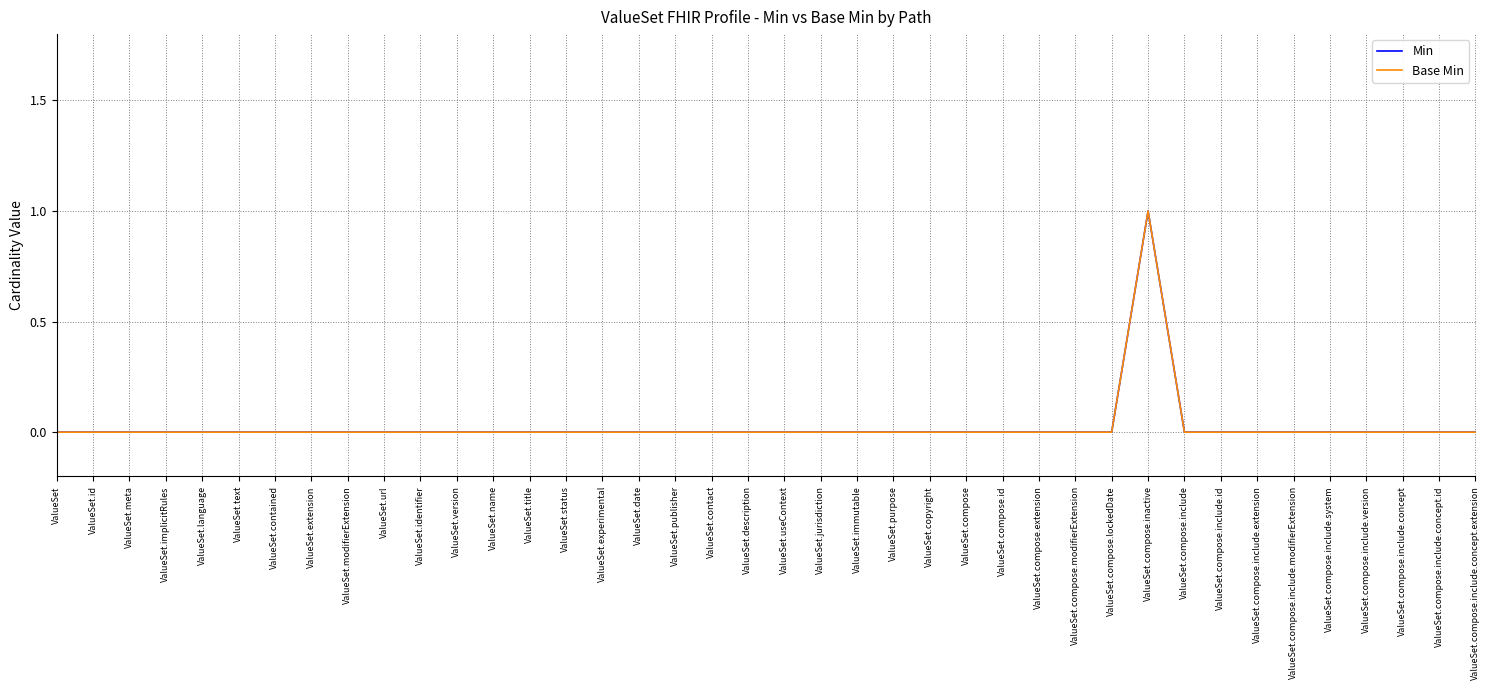

Reading left to right, transcribe all the data shown in this chart.

Min: ValueSet=0	ValueSet.id=0	ValueSet.meta=0	ValueSet.implicitRules=0	ValueSet.language=0	ValueSet.text=0	ValueSet.contained=0	ValueSet.extension=0	ValueSet.modifierExtension=0	ValueSet.url=0	ValueSet.identifier=0	ValueSet.version=0	ValueSet.name=0	ValueSet.title=0	ValueSet.status=0	ValueSet.experimental=0	ValueSet.date=0	ValueSet.publisher=0	ValueSet.contact=0	ValueSet.description=0	ValueSet.useContext=0	ValueSet.jurisdiction=0	ValueSet.immutable=0	ValueSet.purpose=0	ValueSet.copyright=0	ValueSet.compose=0	ValueSet.compose.id=0	ValueSet.compose.extension=0	ValueSet.compose.modifierExtension=0	ValueSet.compose.lockedDate=0	ValueSet.compose.inactive=1	ValueSet.compose.include=0	ValueSet.compose.include.id=0	ValueSet.compose.include.extension=0	ValueSet.compose.include.modifierExtension=0	ValueSet.compose.include.system=0	ValueSet.compose.include.version=0	ValueSet.compose.include.concept=0	ValueSet.compose.include.concept.id=0	ValueSet.compose.include.concept.extension=0
Base Min: ValueSet=0	ValueSet.id=0	ValueSet.meta=0	ValueSet.implicitRules=0	ValueSet.language=0	ValueSet.text=0	ValueSet.contained=0	ValueSet.extension=0	ValueSet.modifierExtension=0	ValueSet.url=0	ValueSet.identifier=0	ValueSet.version=0	ValueSet.name=0	ValueSet.title=0	ValueSet.status=0	ValueSet.experimental=0	ValueSet.date=0	ValueSet.publisher=0	ValueSet.contact=0	ValueSet.description=0	ValueSet.useContext=0	ValueSet.jurisdiction=0	ValueSet.immutable=0	ValueSet.purpose=0	ValueSet.copyright=0	ValueSet.compose=0	ValueSet.compose.id=0	ValueSet.compose.extension=0	ValueSet.compose.modifierExtension=0	ValueSet.compose.lockedDate=0	ValueSet.compose.inactive=1	ValueSet.compose.include=0	ValueSet.compose.include.id=0	ValueSet.compose.include.extension=0	ValueSet.compose.include.modifierExtension=0	ValueSet.compose.include.system=0	ValueSet.compose.include.version=0	ValueSet.compose.include.concept=0	ValueSet.compose.include.concept.id=0	ValueSet.compose.include.concept.extension=0